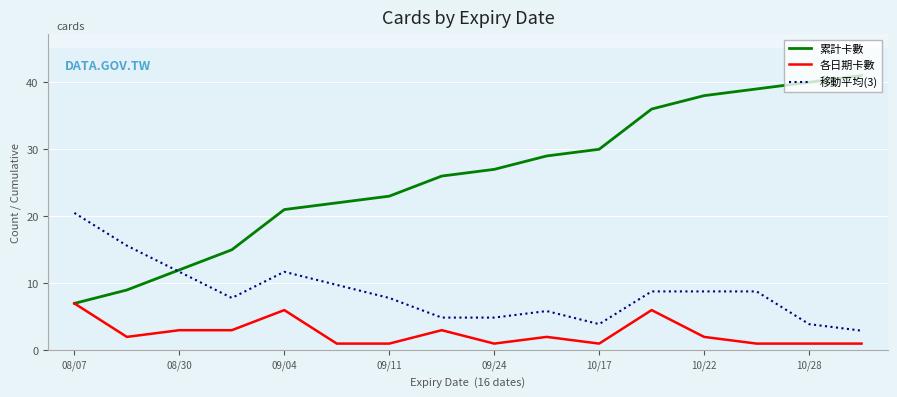

What is the minimum value shown in the chart?

1.0